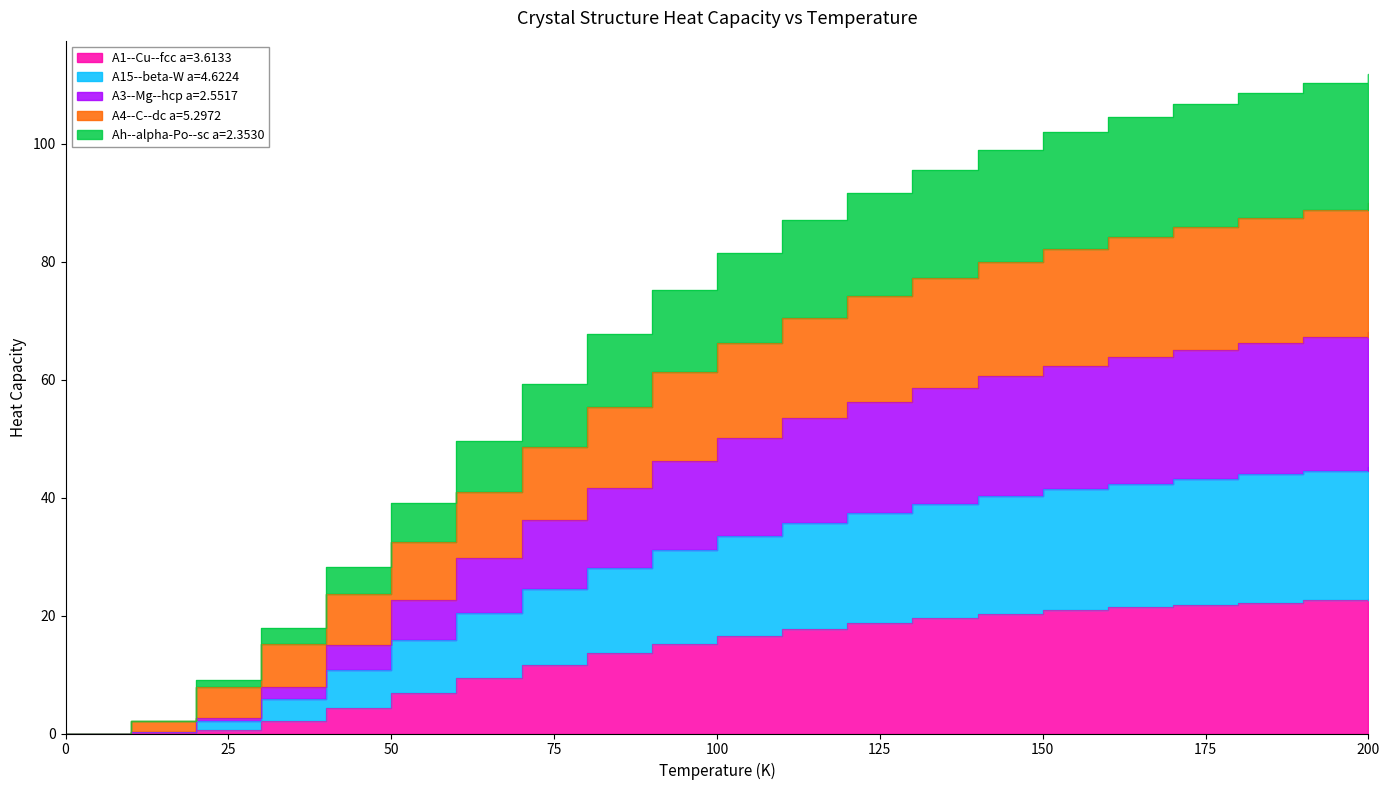

What are all the series names shown in the legend?

A1--Cu--fcc a=3.6133, A15--beta-W a=4.6224, A3--Mg--hcp a=2.5517, A4--C--dc a=5.2972, Ah--alpha-Po--sc a=2.3530